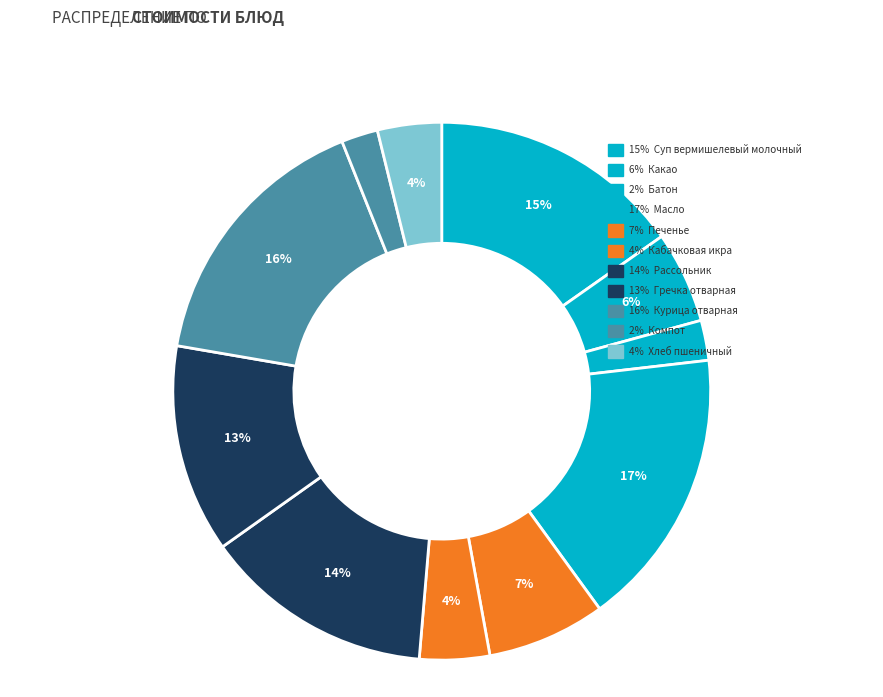

Does Суп вермишелевый молочный represent more than half of the total?

No